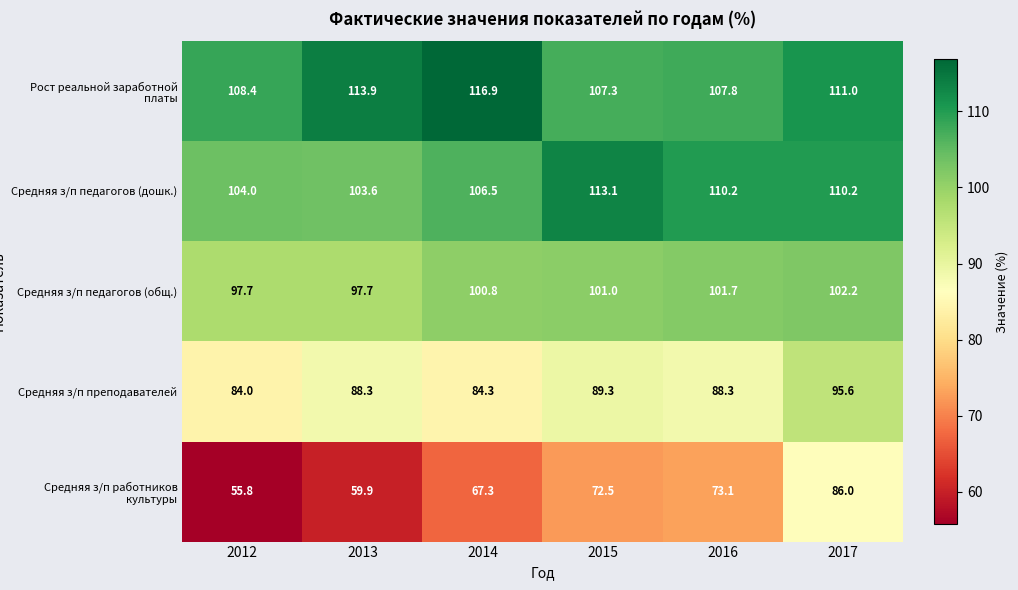

What is the approximate value of Средняя з/п преподавателей at 2012?

84.0